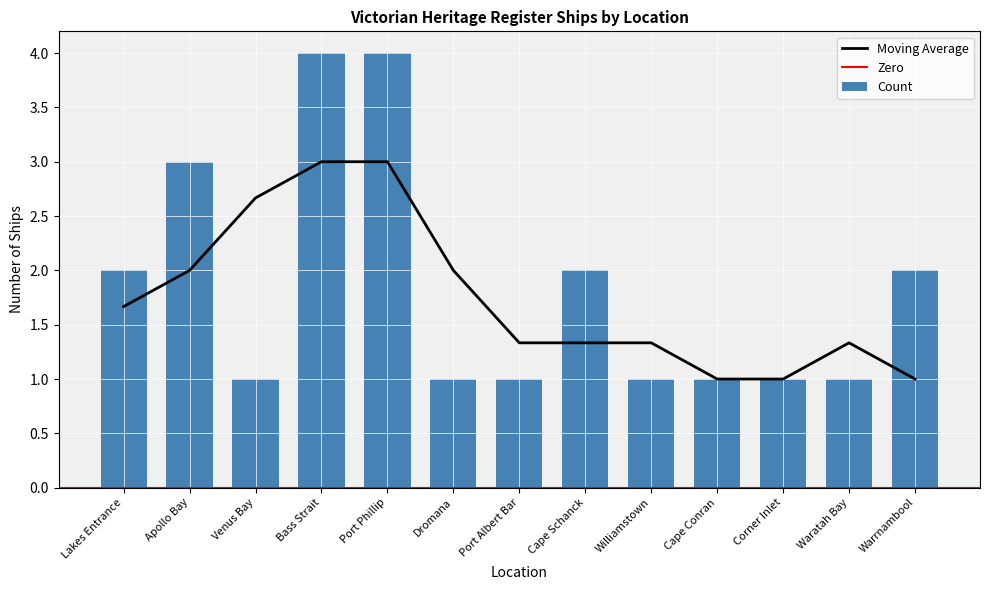

Count the number of categories in the chart.

13